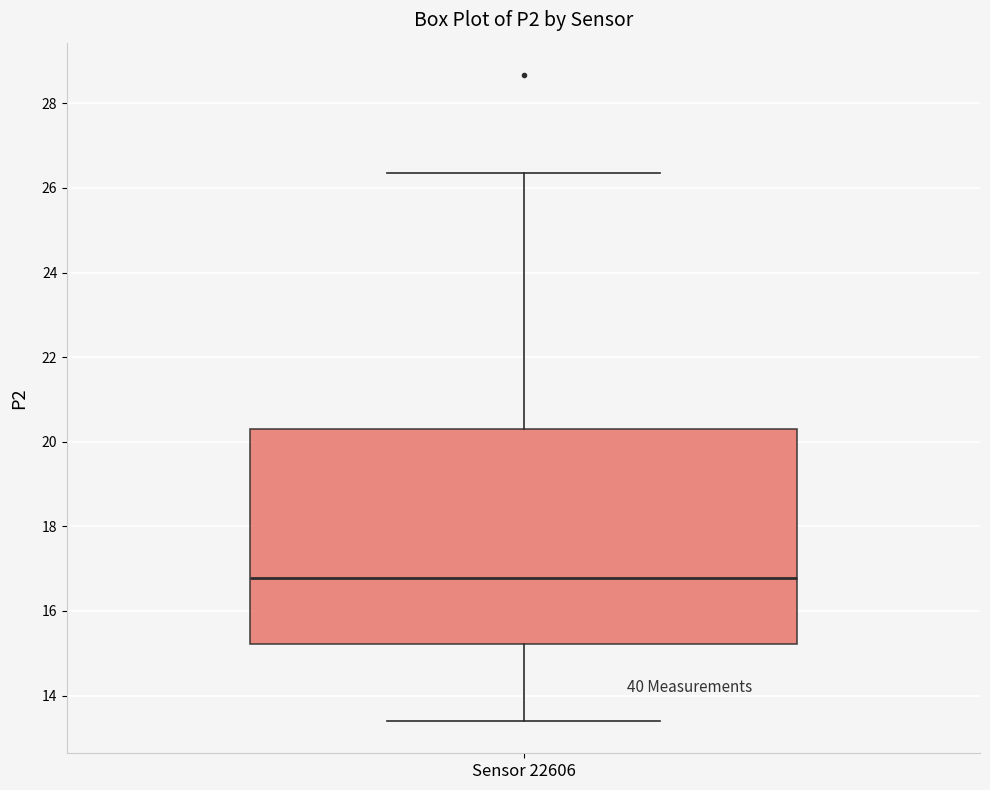

Read this box plot against the y-axis: the position of the median line, the range covered by the box, and the ends of both whiskers. The values are not printed on the chart, so give them approximately, as read against the axis.

median 16.8, box 15.2 to 20.4, whiskers 13.4 to 26.4